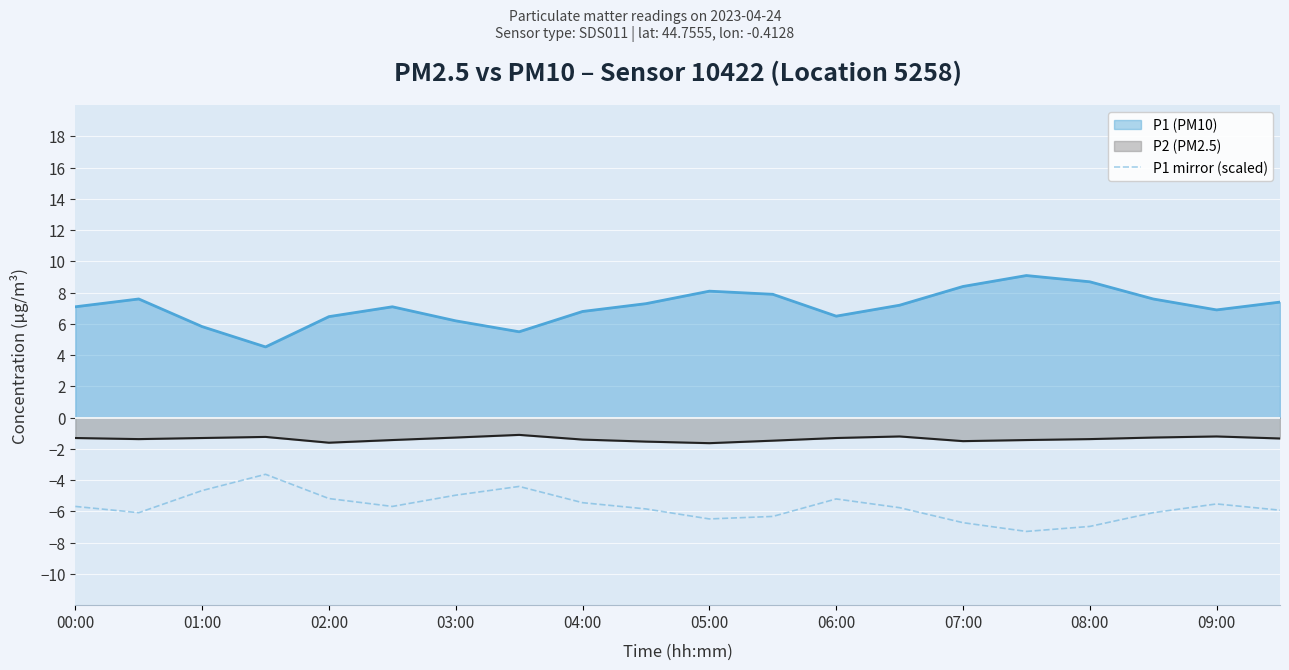

True or false: P1 (PM10) and P2 (PM2.5) intersect in this chart.

False